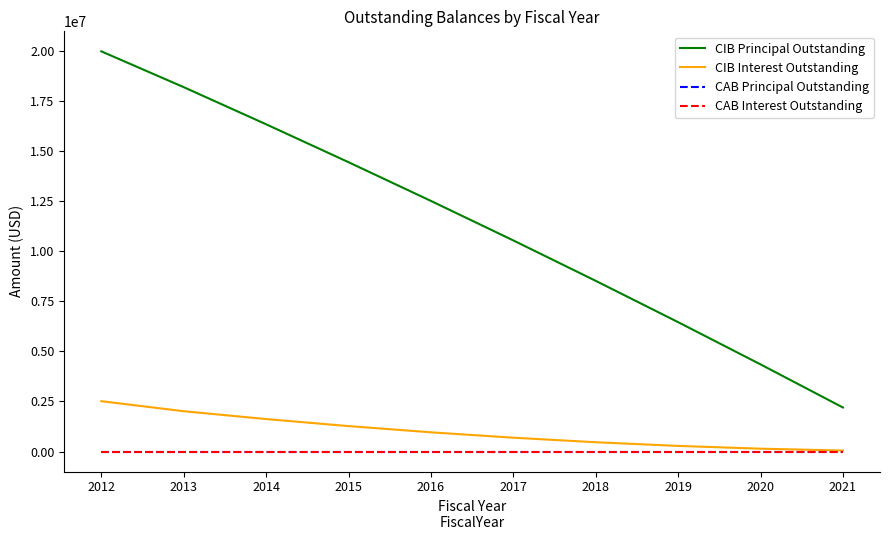

Does the chart display data point markers on the line(s)?

No